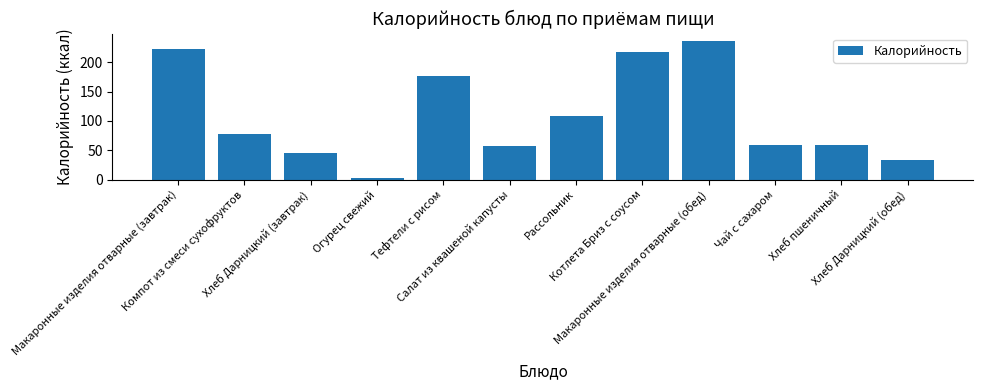

The value at Компот из смеси сухофруктов is 23.7. True or false?

False